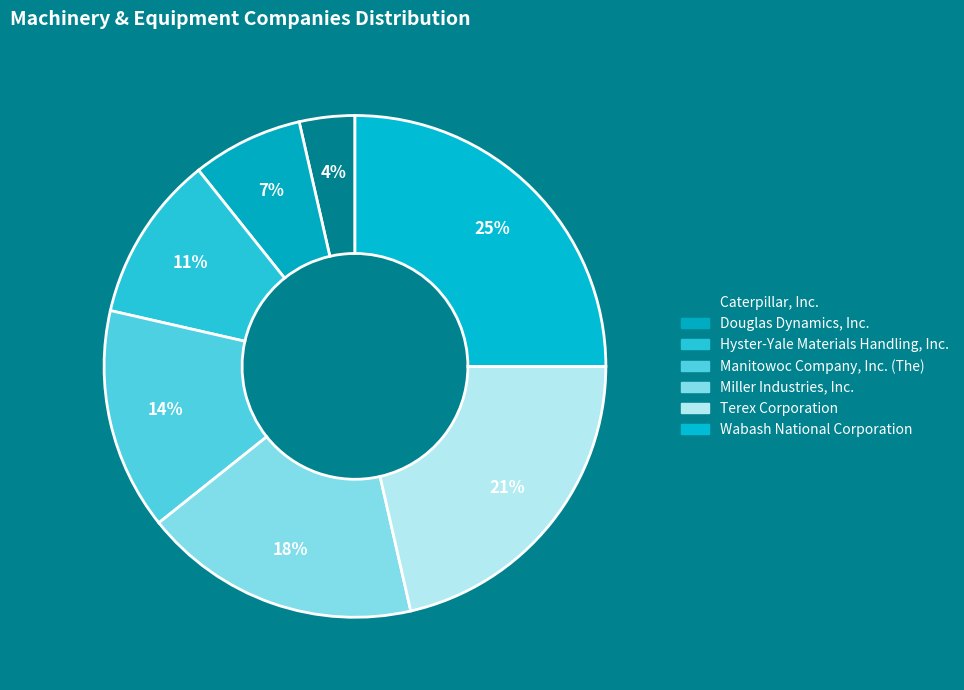

Which category has the smallest portion of the pie?

Caterpillar, Inc.